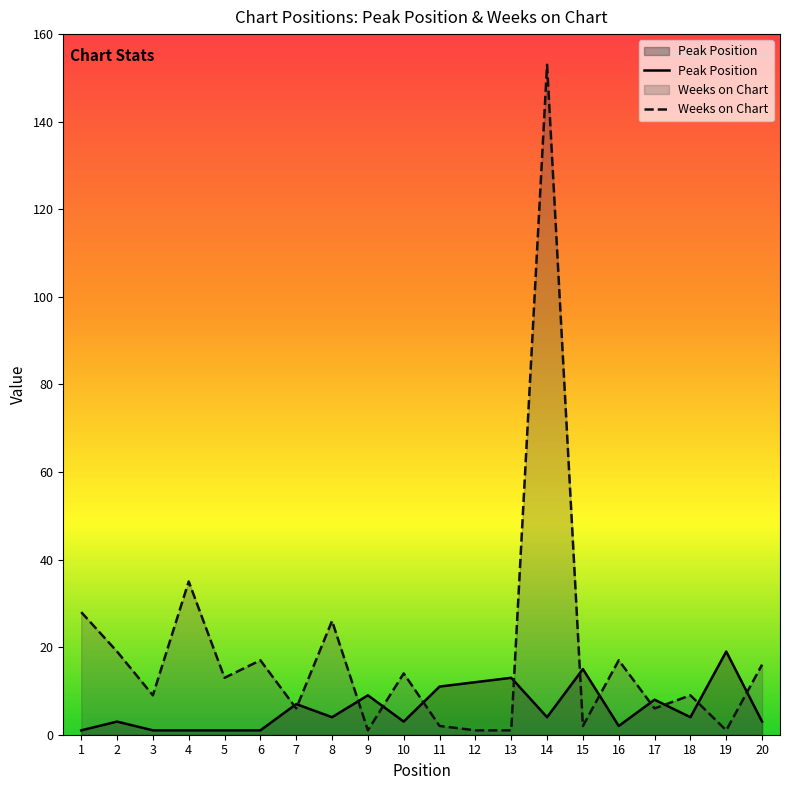

Reading left to right, extract all data points from this chart.

Peak Position: 1	3	1	1	1	1	7	4	9	3	11	12	13	4	15	2	8	4	19	3
Weeks on Chart: 28	19	9	35	13	17	6	26	1	14	2	1	1	153	2	17	6	9	1	16